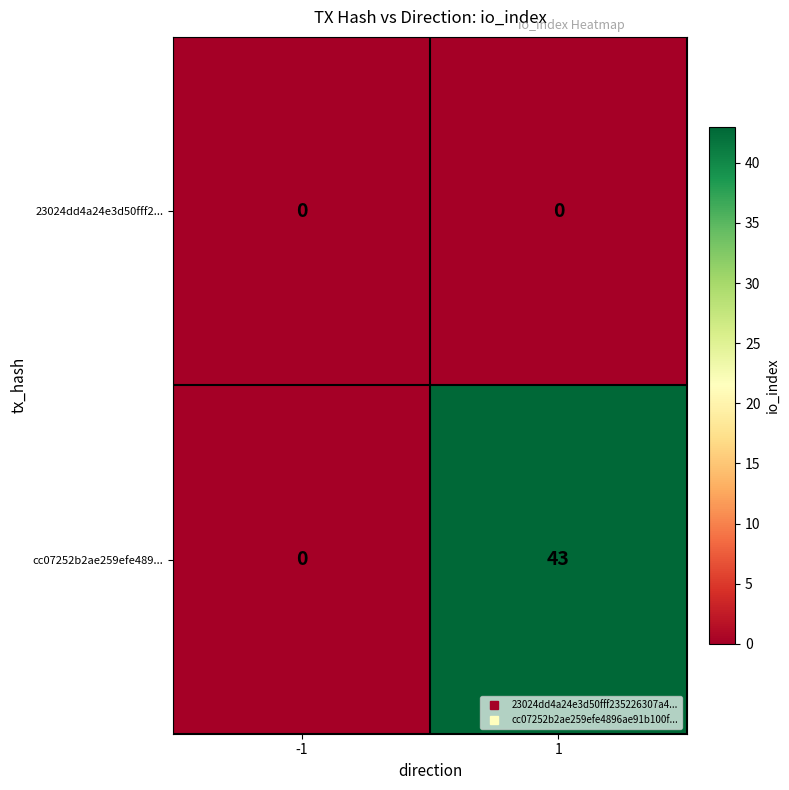

Reading left to right, what are all the values shown in this chart?

23024dd4a24e3d50fff2...: 0	0
cc07252b2ae259efe489...: 0	43